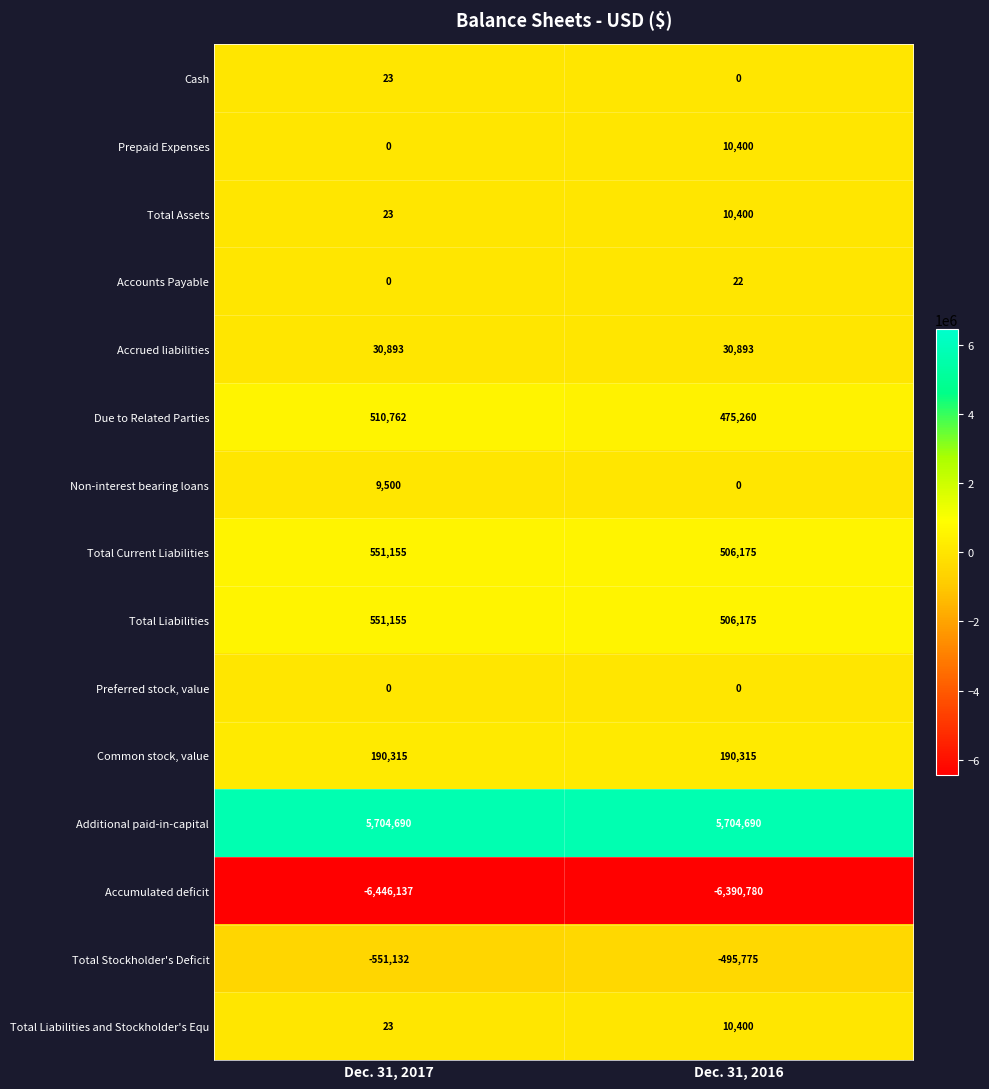

Where is Total Stockholder's Deficit nearest to the value -523453?

Dec. 31, 2016